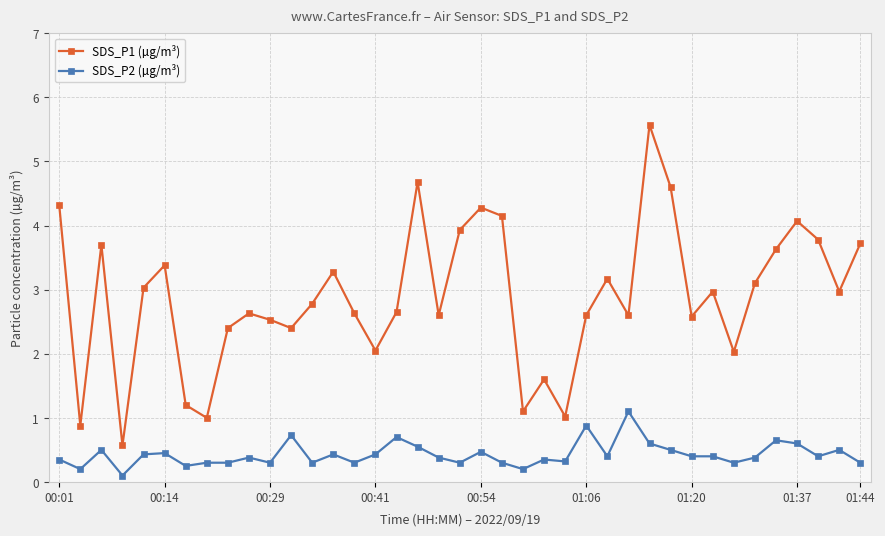

True or false: SDS_P2 (µg/m³) and SDS_P1 (µg/m³) cross at least once.

False